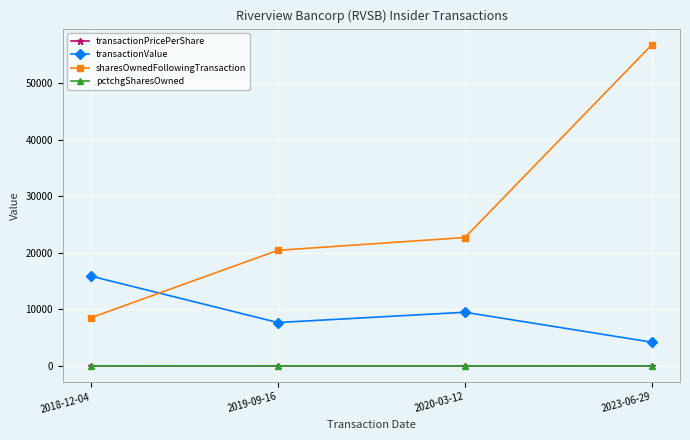

What is the highest value of the sharesOwnedFollowingTransaction series?

56845.0